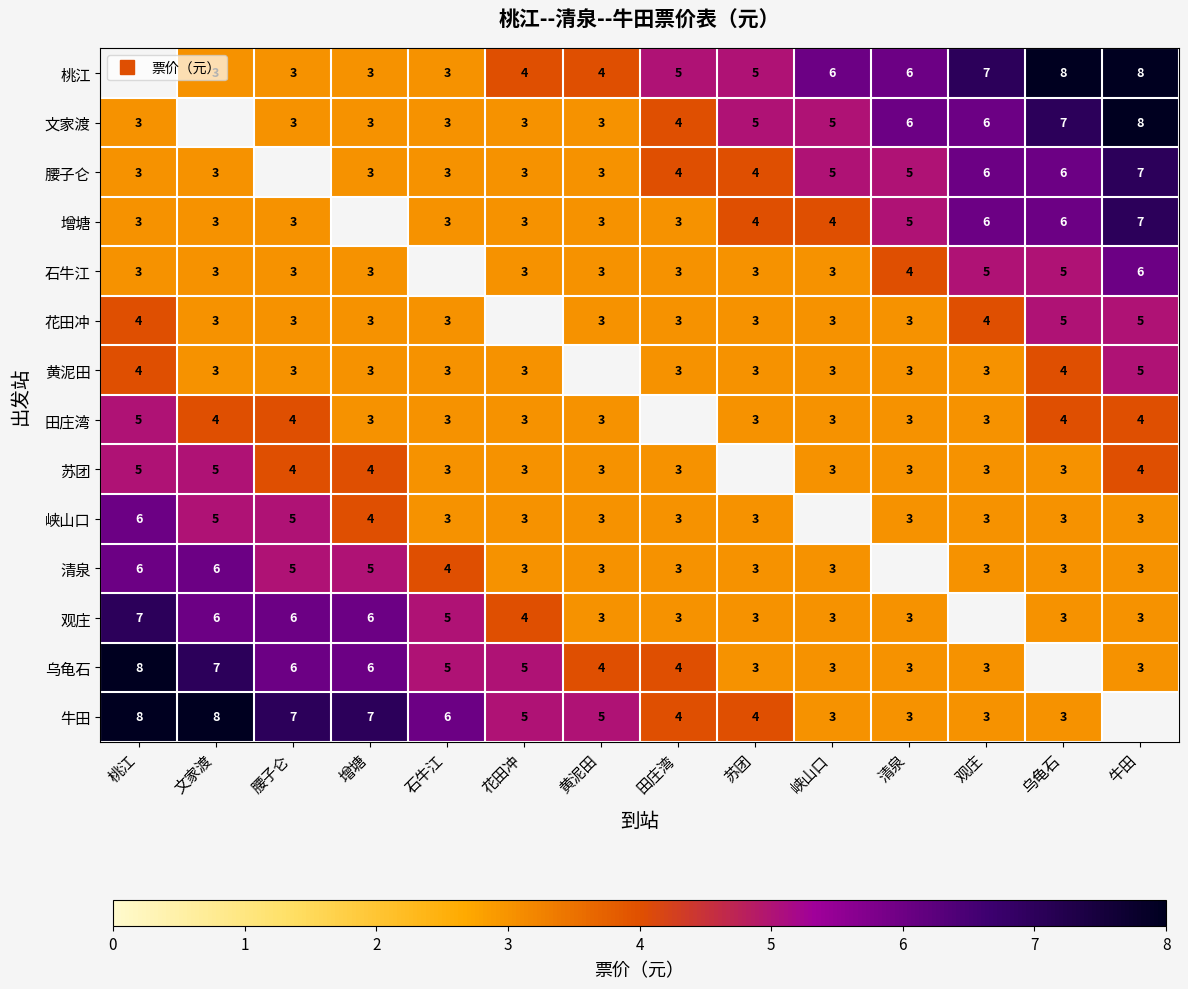

At which label does 石牛江 reach its peak?

牛田